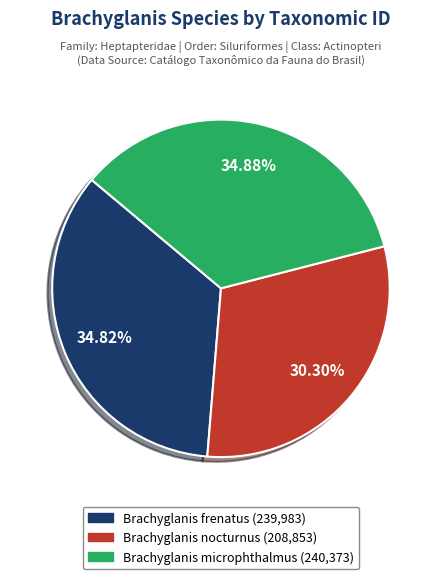

To the nearest percent, what percentage of the pie is Brachyglanis nocturnus?

30%